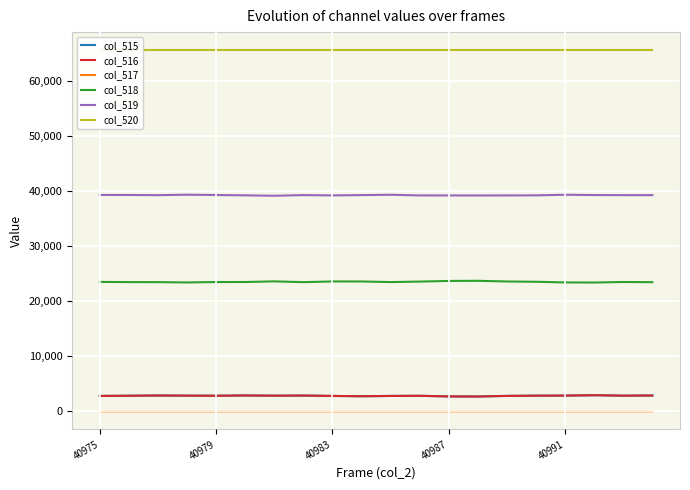

Which series has the largest range (max minus min)?

col_518